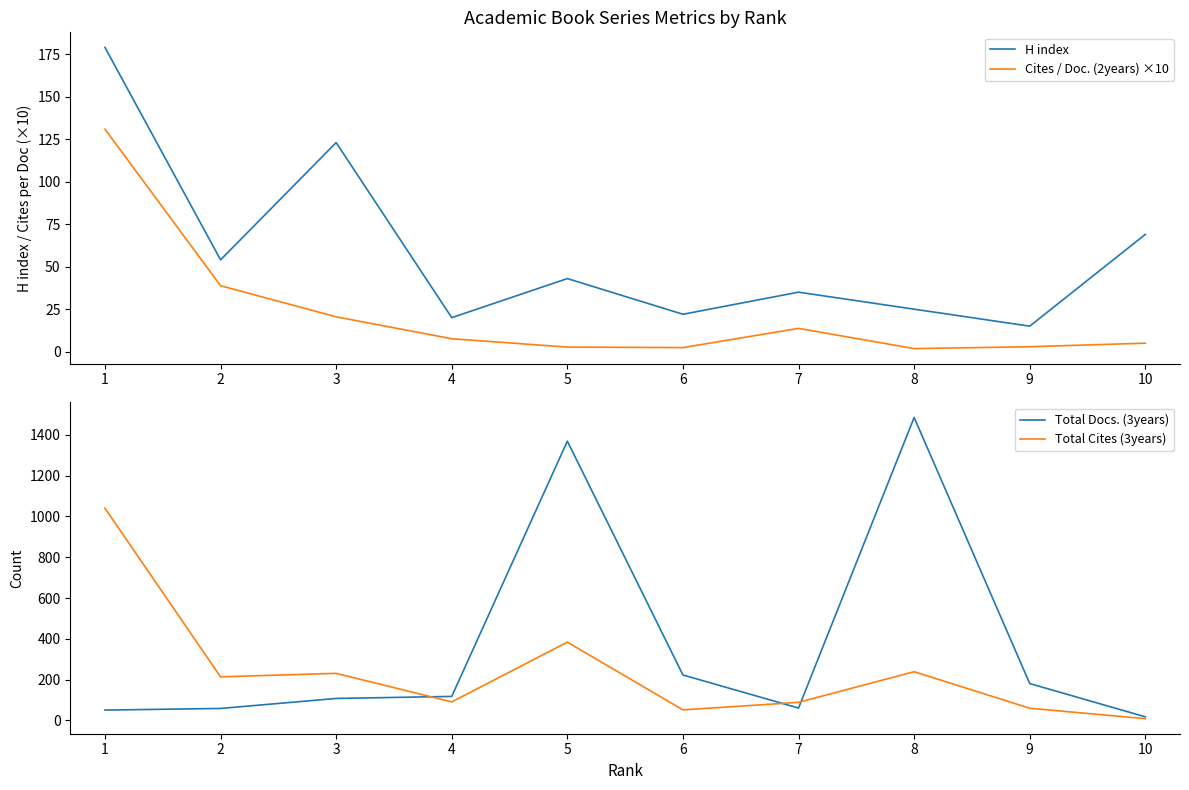

Is it true that Cites / Doc. (2years) ×10 equals 1.3 at 6?

False